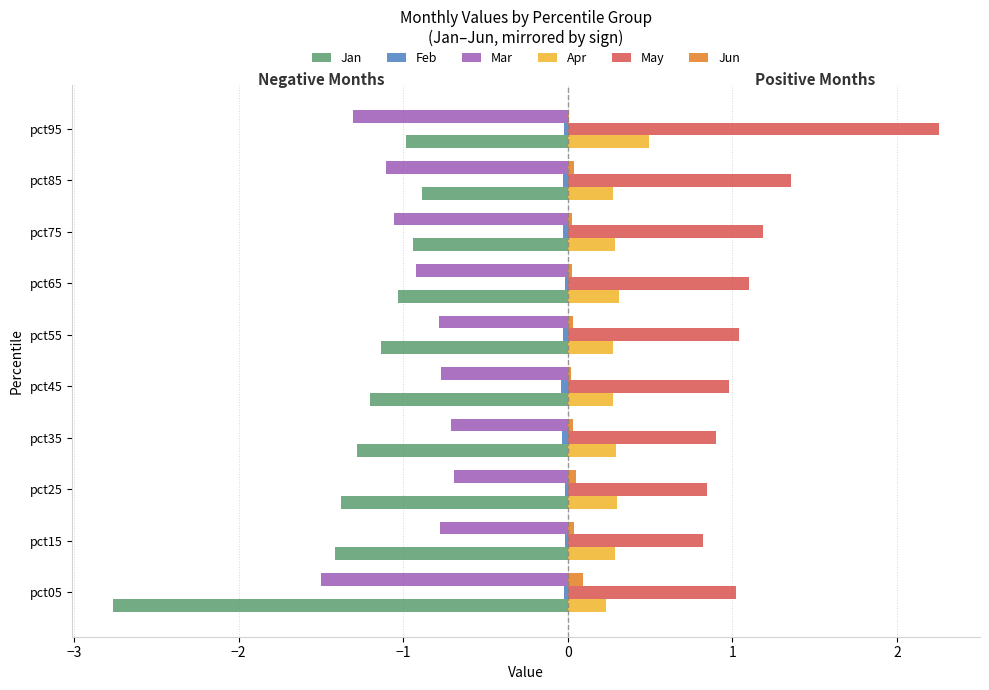

True or false: May has a value of 2.4 at pct85.

False